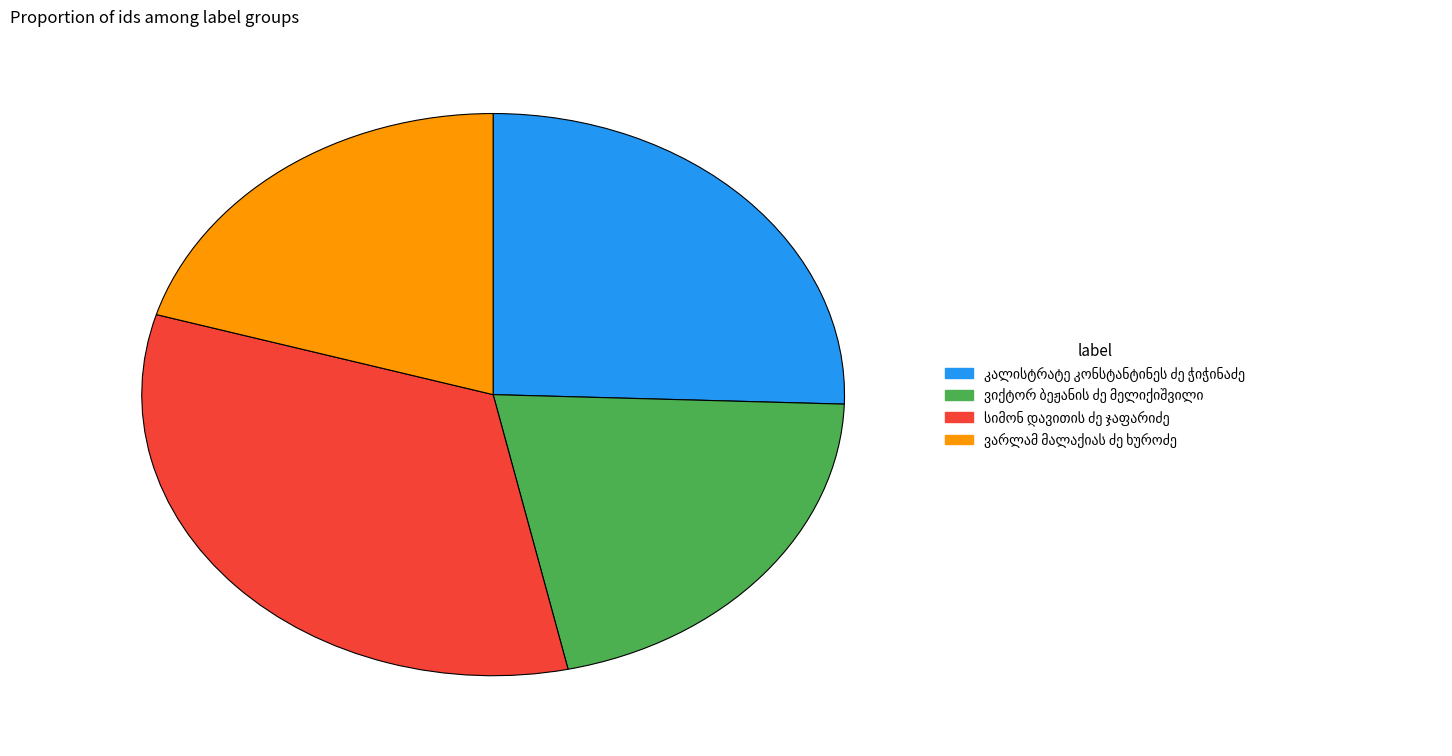

Does any single category account for the majority?

No